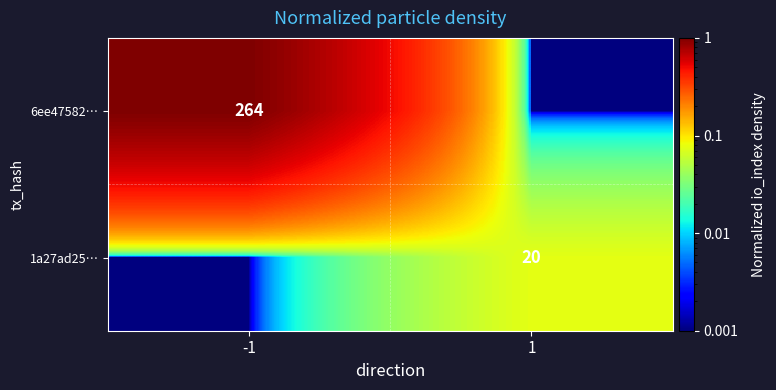

Which series has the largest total across all categories?

6ee47582…